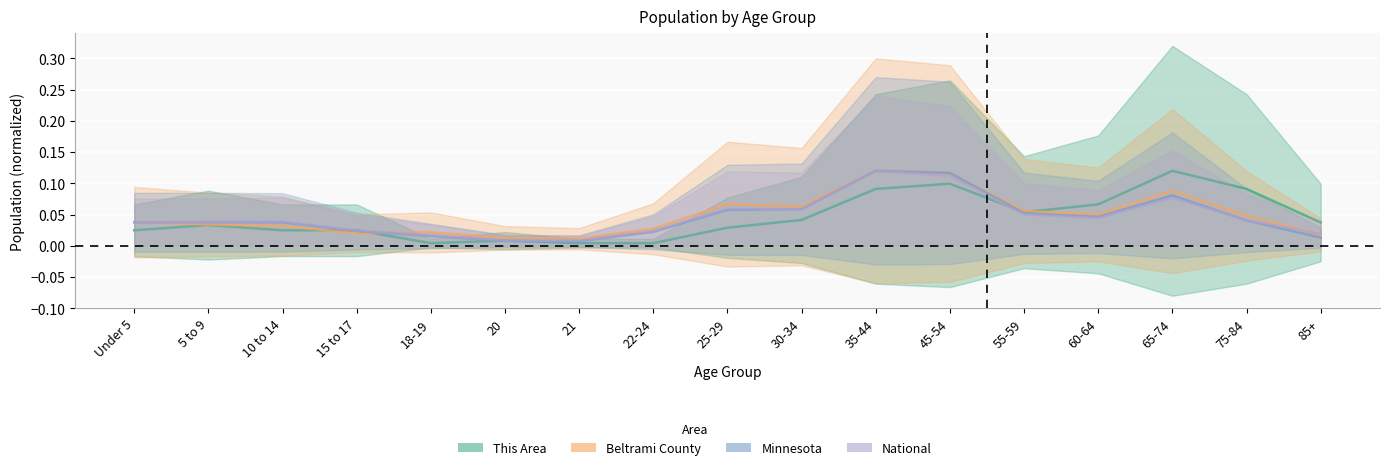

Reading right to left, extract all data points from this chart.

This Area: 0.0	0.1	0.1	0.1	0.1	0.1	0.1	0.0	0.0	0.0	0.0	0.0	0.0	0.0	0.0	0.0	0.0
Beltrami County: 0.0	0.0	0.1	0.1	0.1	0.1	0.1	0.1	0.1	0.0	0.0	0.0	0.0	0.0	0.0	0.0	0.0
Minnesota: 0.0	0.0	0.1	0.0	0.1	0.1	0.1	0.1	0.1	0.0	0.0	0.0	0.0	0.0	0.0	0.0	0.0
National: 0.0	0.0	0.1	0.0	0.1	0.1	0.1	0.1	0.1	0.0	0.0	0.0	0.0	0.0	0.0	0.0	0.0